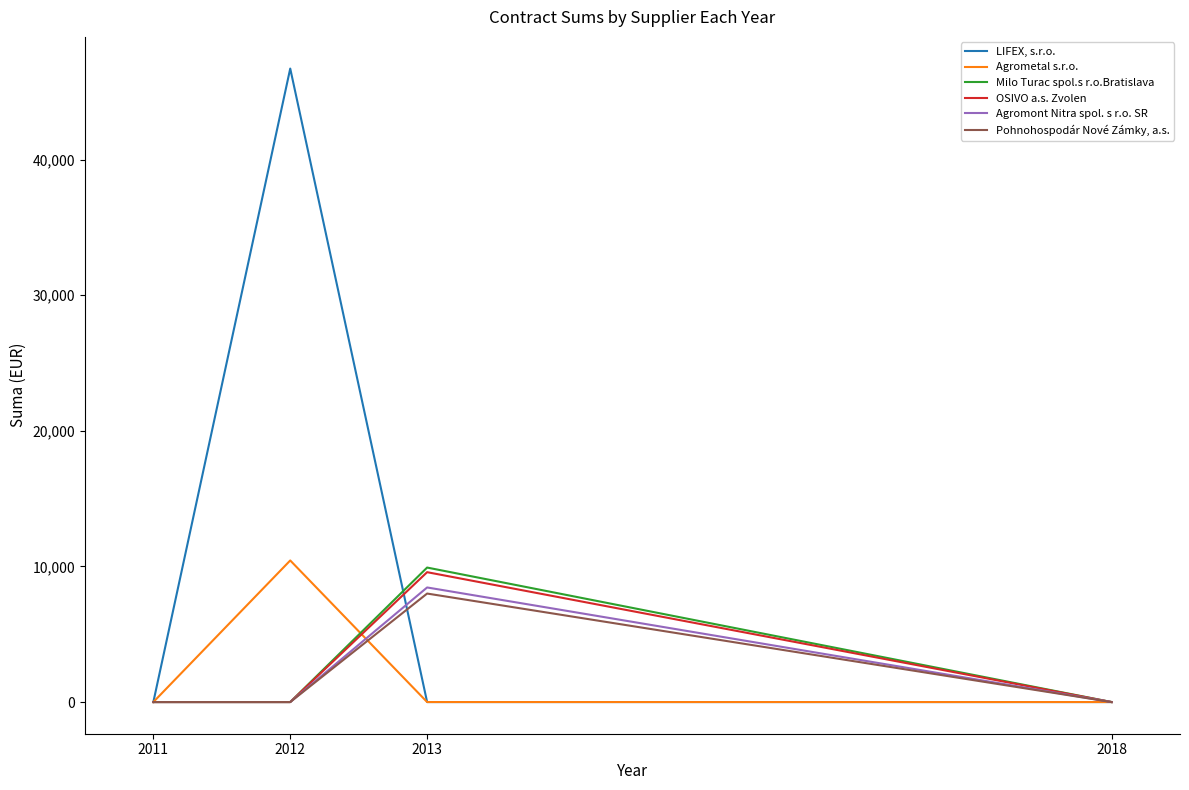

Does the chart display data point markers on the line(s)?

No